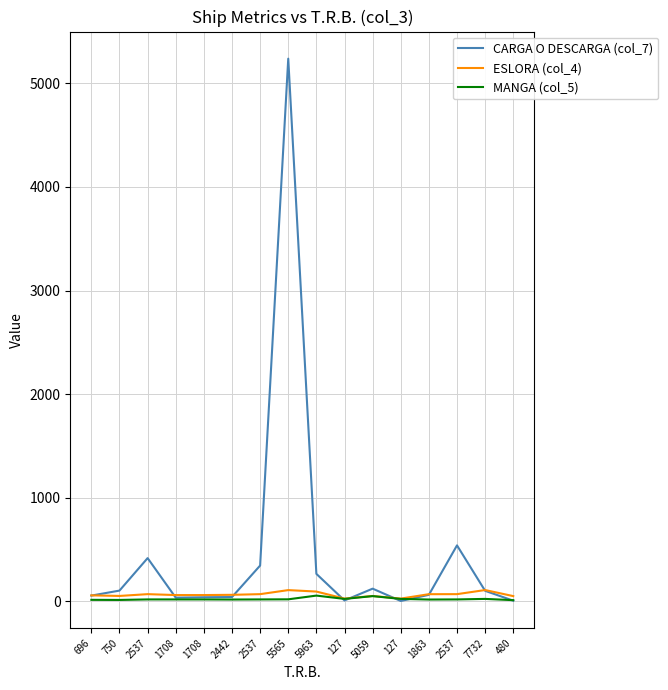

Which series ends up on top after the final intersection of CARGA O DESCARGA (col_7) and MANGA (col_5)?

MANGA (col_5)